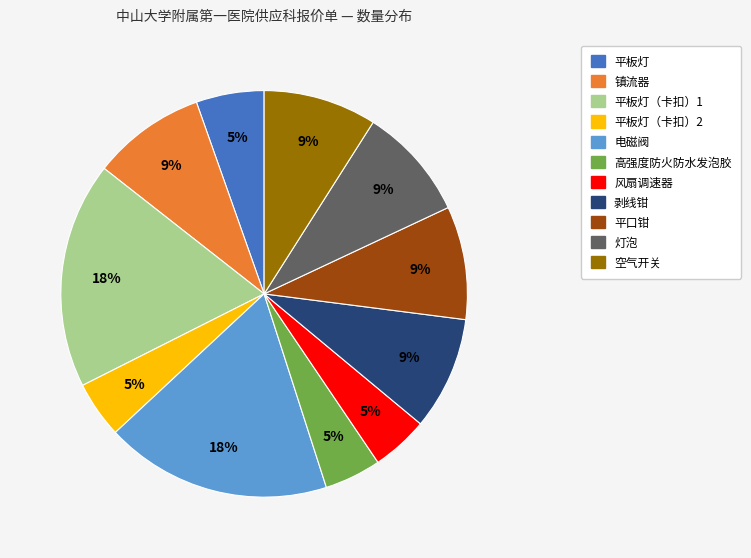

Is there a majority slice in this chart?

No